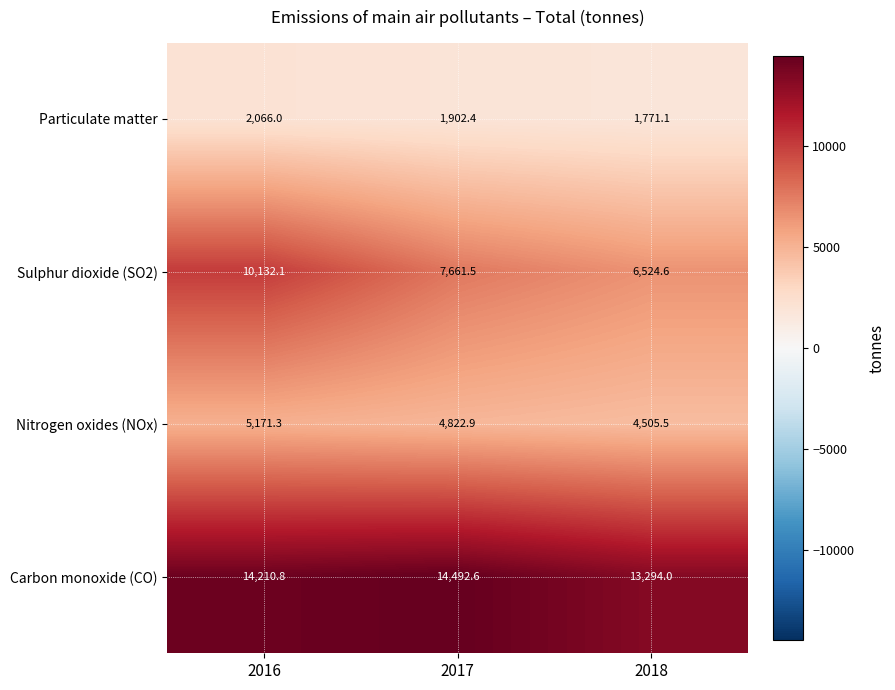

What is the difference between the maximum and minimum values in the Carbon monoxide (CO) series?

1198.6